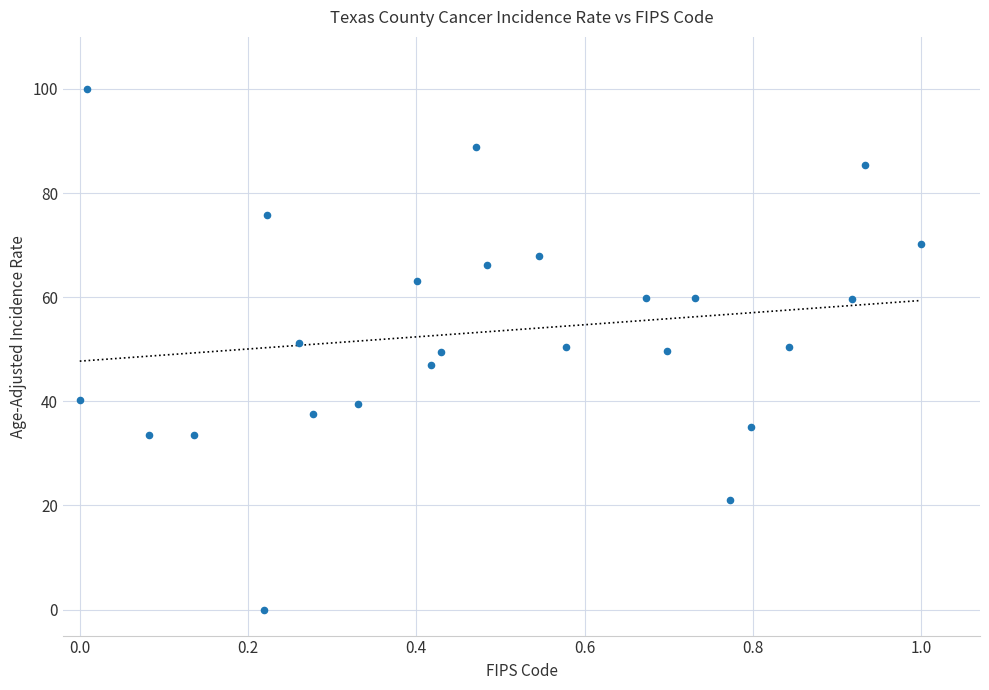

What is the range of Y values (max minus min)?

100.0